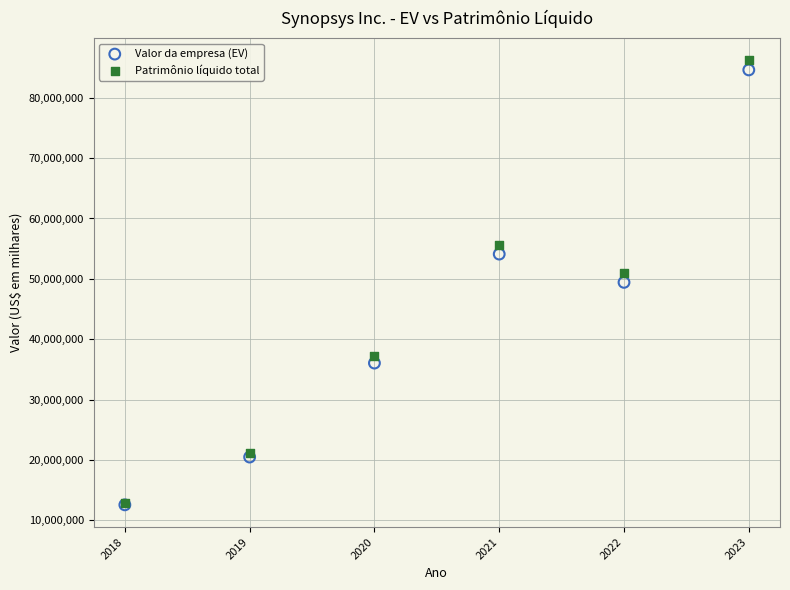

In the Valor da empresa (EV) series, what Y value is closest to 48587088?

49419269